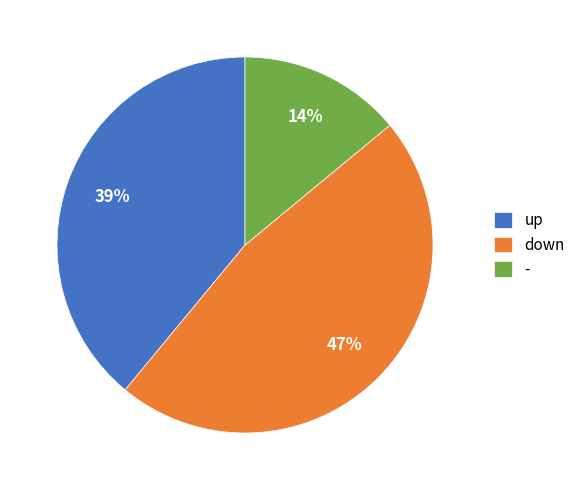

Is it true that up is 24% of the pie?

False